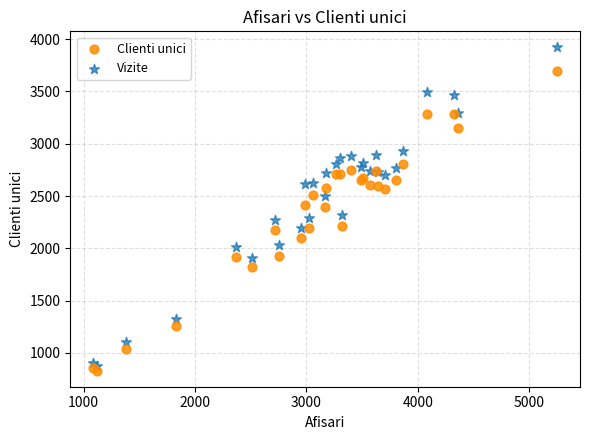

Which series contains the lowest Y value?

Clienti unici